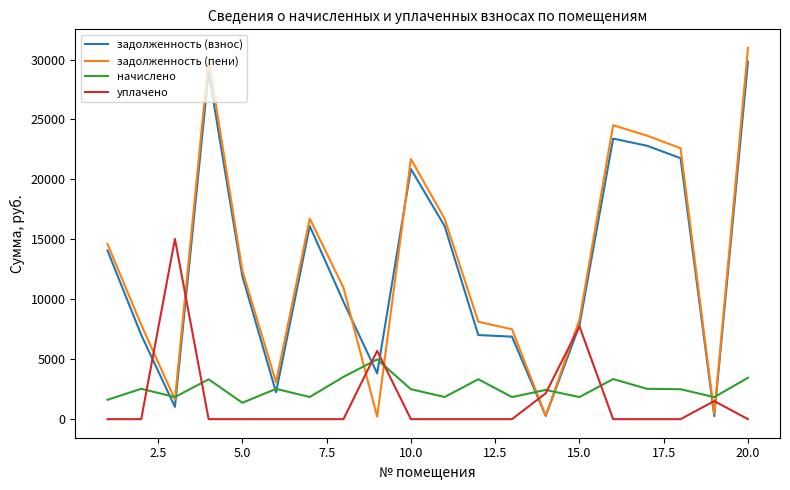

What is the average value of the задолженность (пени) series?

13119.9